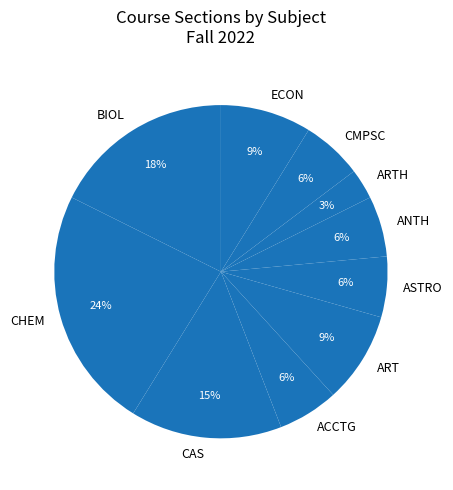

What percentage is the CAS slice, to the nearest percent?

15%